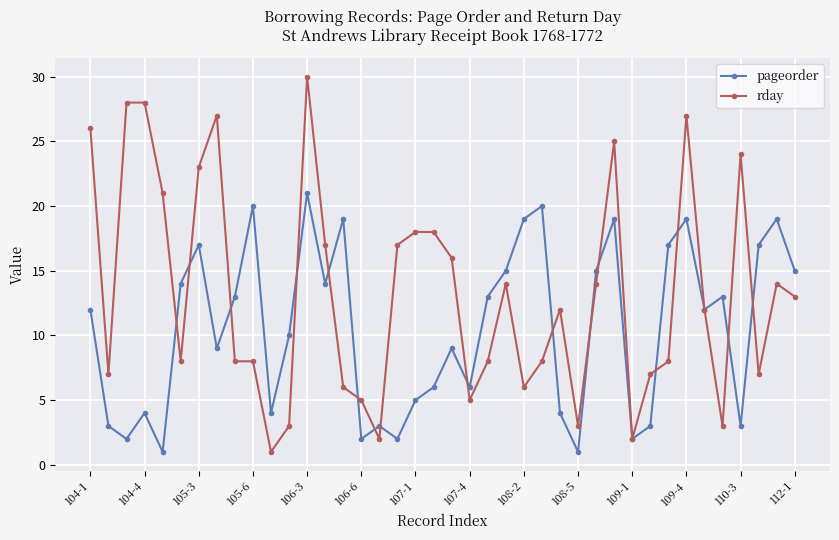

List the series in order of their peak value, lowest first.

pageorder, rday